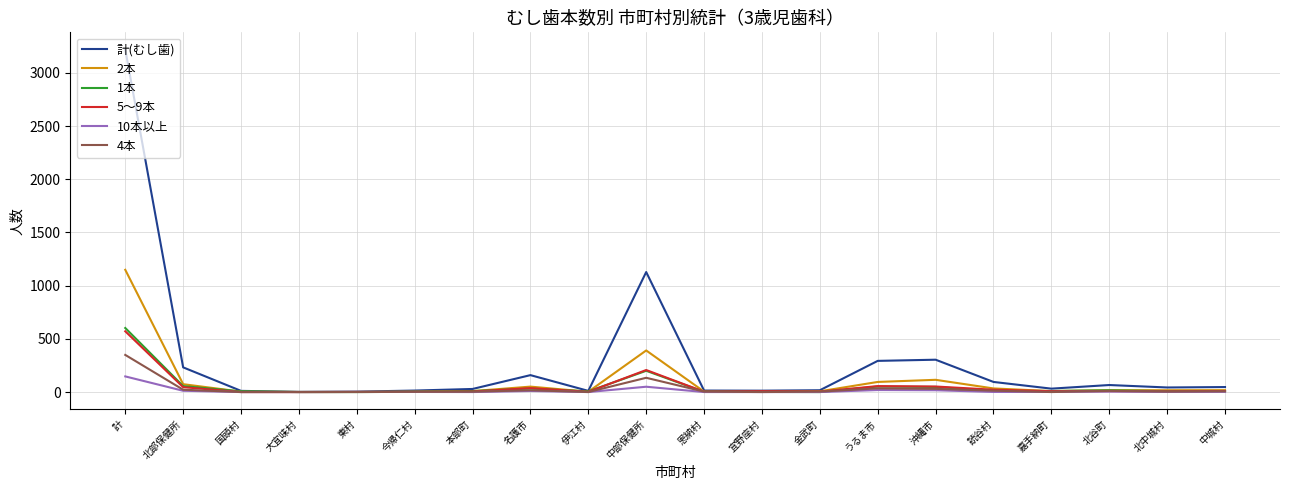

True or false: 1本 has a value of 91 at 中部保健所.

False